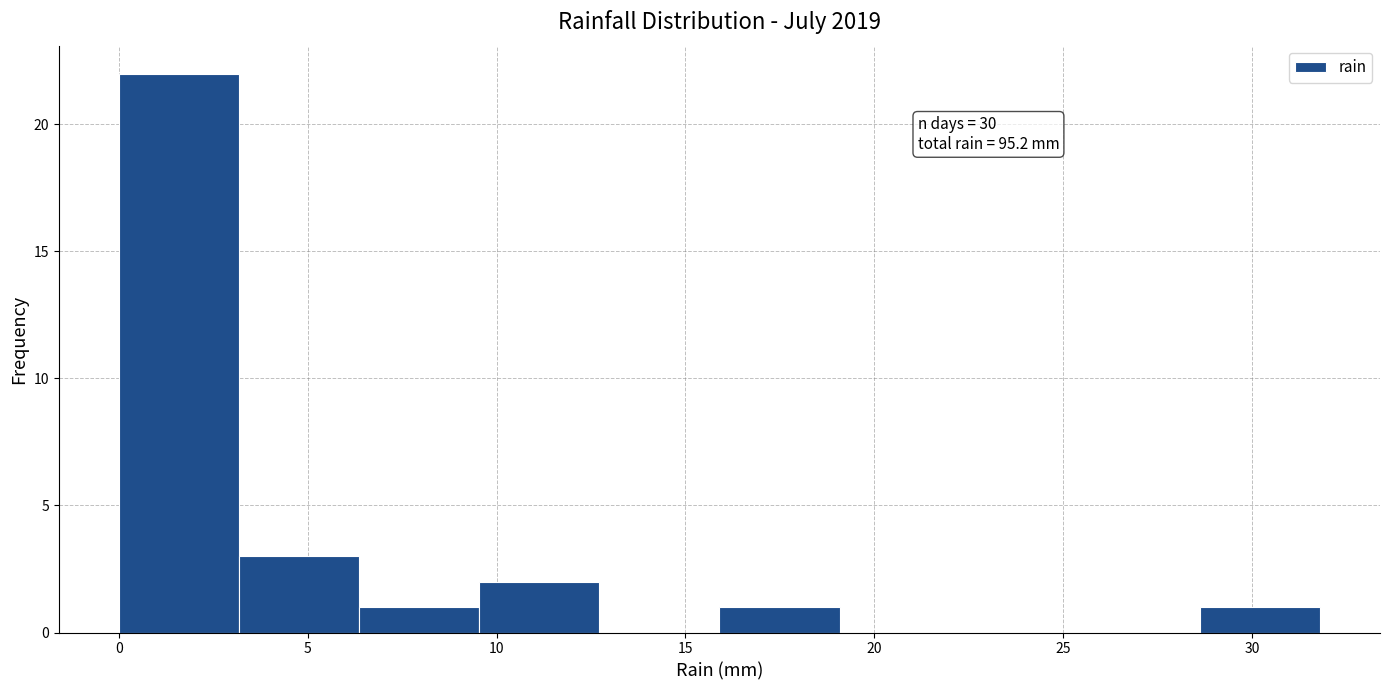

Over which range of the x-axis is the bar tallest?

0.0 to 3.0